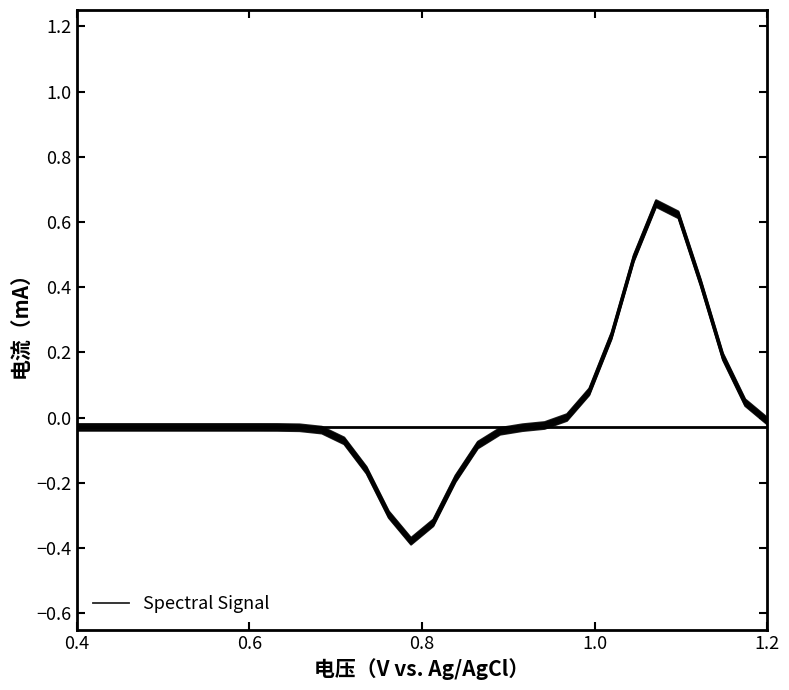

What is the difference between the second highest and second lowest values?

0.9